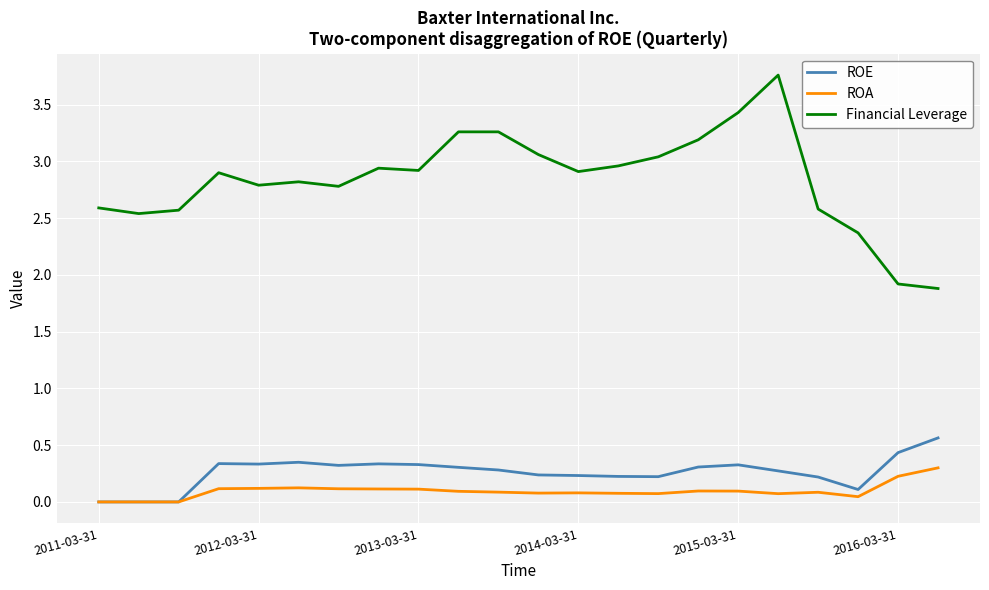

Which series has the largest range (max minus min)?

Financial Leverage